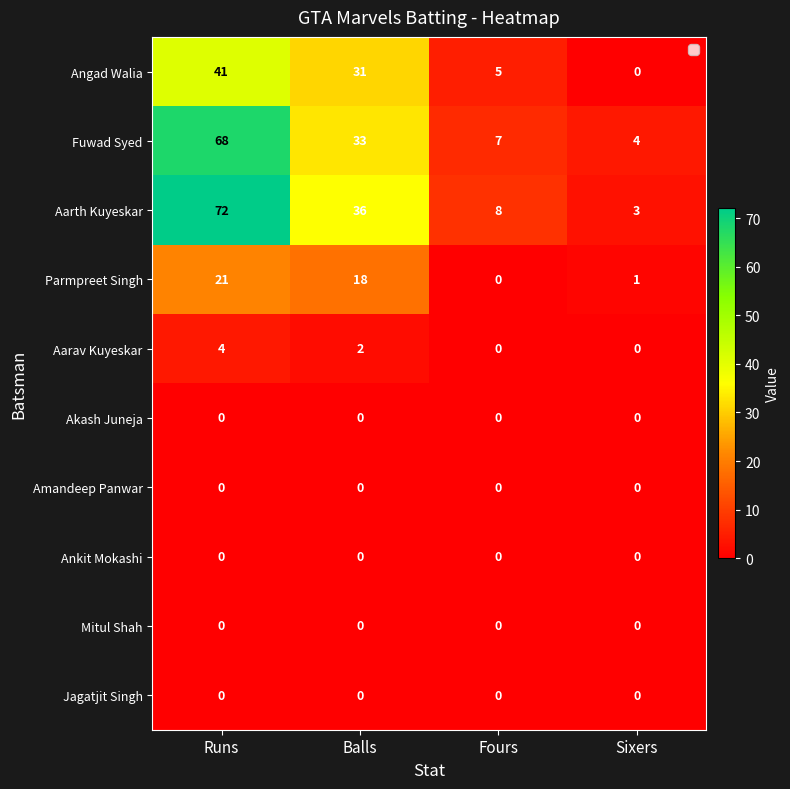

What is the difference between the Parmpreet Singh values at Fours and Runs?

21